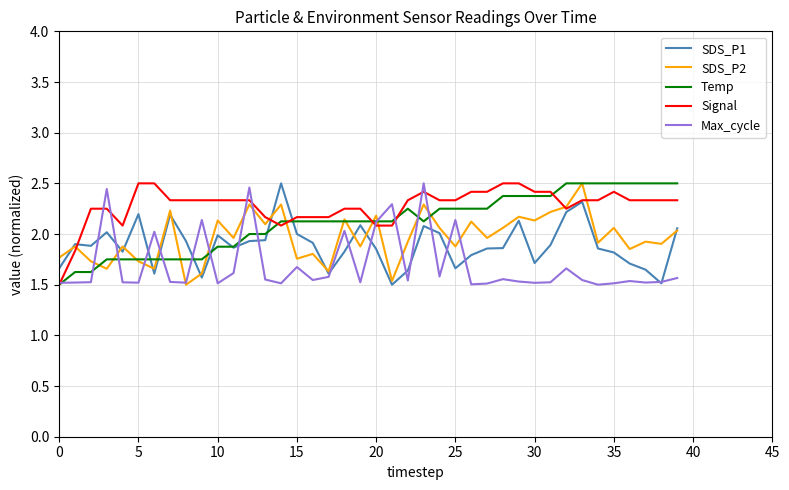

Which series has the largest total across all categories?

Signal